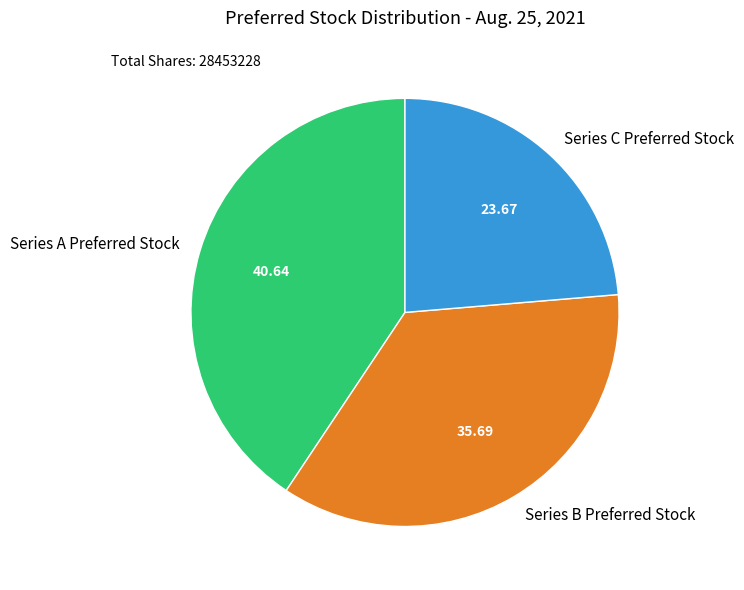

The Series C Preferred Stock slice represents 31% of the pie. True or false?

False